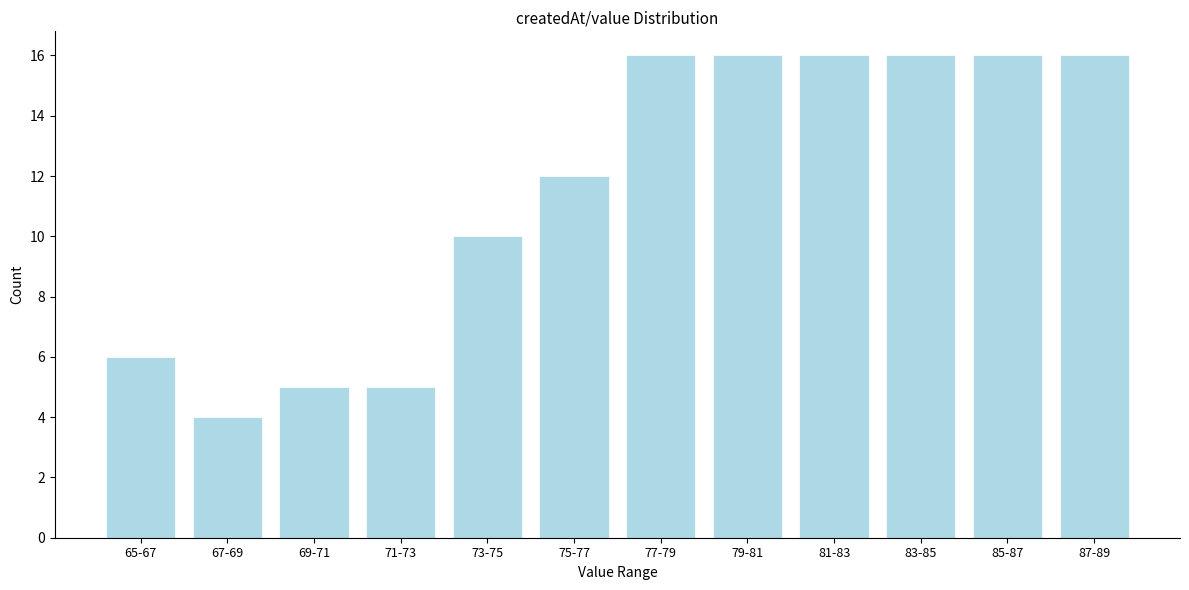

Reading left to right, transcribe all the data shown in this chart.

65-67=6	67-69=4	69-71=5	71-73=5	73-75=10	75-77=12	77-79=16	79-81=16	81-83=16	83-85=16	85-87=16	87-89=16